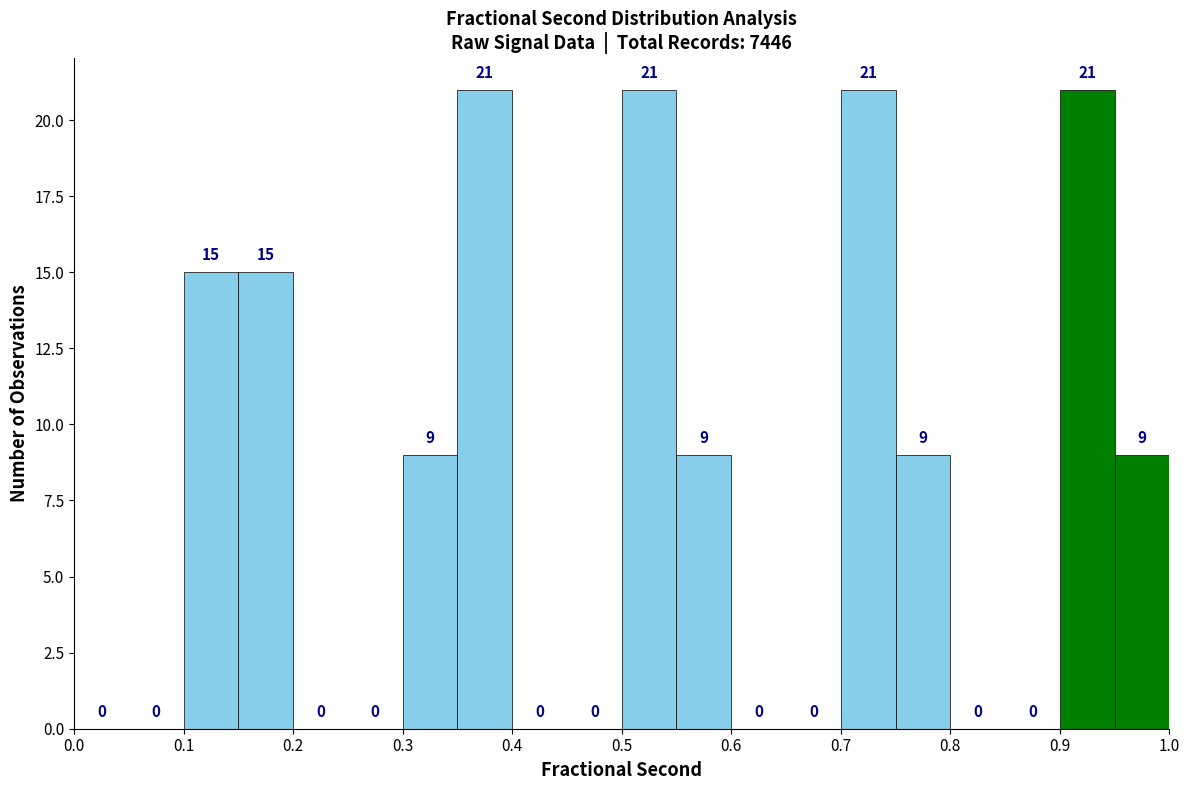

Reading left to right, list every bar in this chart as the range it spans on the x-axis followed by its height.

0.00 to 0.05: 0
0.05 to 0.10: 0
0.10 to 0.15: 15
0.15 to 0.20: 15
0.20 to 0.25: 0
0.25 to 0.30: 0
0.30 to 0.35: 9
0.35 to 0.40: 21
0.40 to 0.45: 0
0.45 to 0.50: 0
0.50 to 0.55: 21
0.55 to 0.60: 9
0.60 to 0.65: 0
0.65 to 0.70: 0
0.70 to 0.75: 21
0.75 to 0.80: 9
0.80 to 0.85: 0
0.85 to 0.90: 0
0.90 to 0.95: 21
0.95 to 1.00: 9